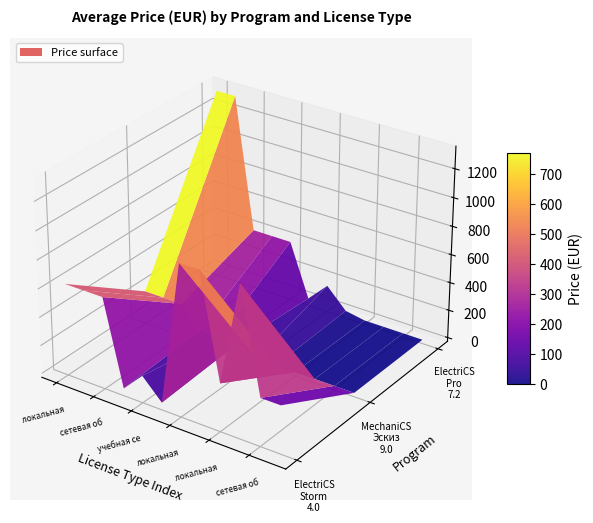

How many values in the ElectriCS Storm 4.0 series are below 620?

6